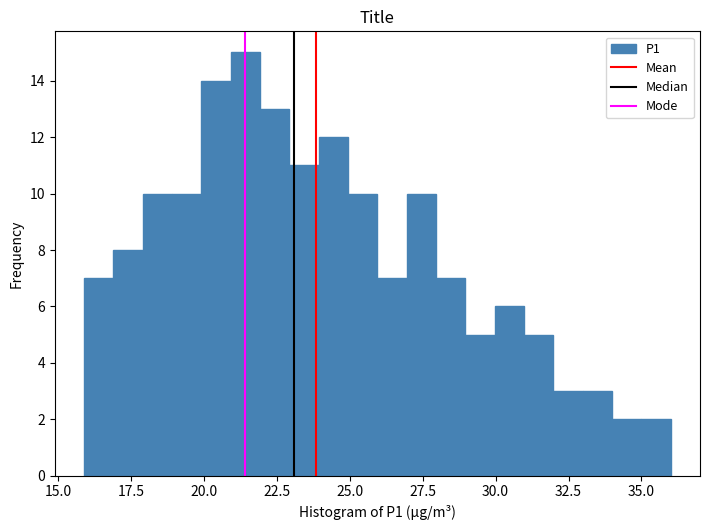

Around what value on the x-axis is the tallest bar? Give the approximate position of its centre, as read against the axis.

21.5